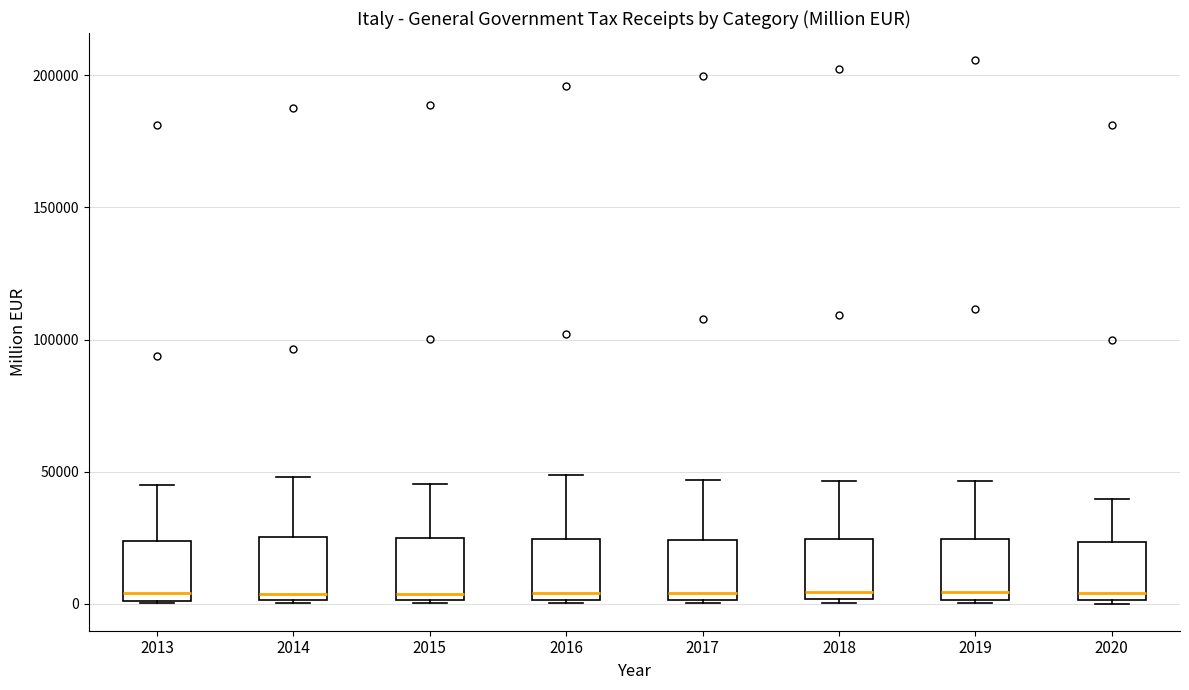

Reading left to right, read every box against the y-axis: the position of its median line, the range the box covers, and the ends of its whiskers. The values are not printed on the chart, so give them approximately, as read against the axis.

2013: median 5000, box 0 to 25000, whiskers 0 to 45000
2014: median 5000, box 0 to 25000, whiskers 0 to 50000
2015: median 5000, box 0 to 25000, whiskers 0 to 45000
2016: median 5000, box 0 to 25000, whiskers 0 to 50000
2017: median 5000, box 0 to 25000, whiskers 0 to 45000
2018: median 5000, box 0 to 25000, whiskers 0 (just below the box's lower edge) to 45000
2019: median 5000, box 0 to 25000, whiskers 0 to 45000
2020: median 5000, box 0 to 25000, whiskers 0 to 40000